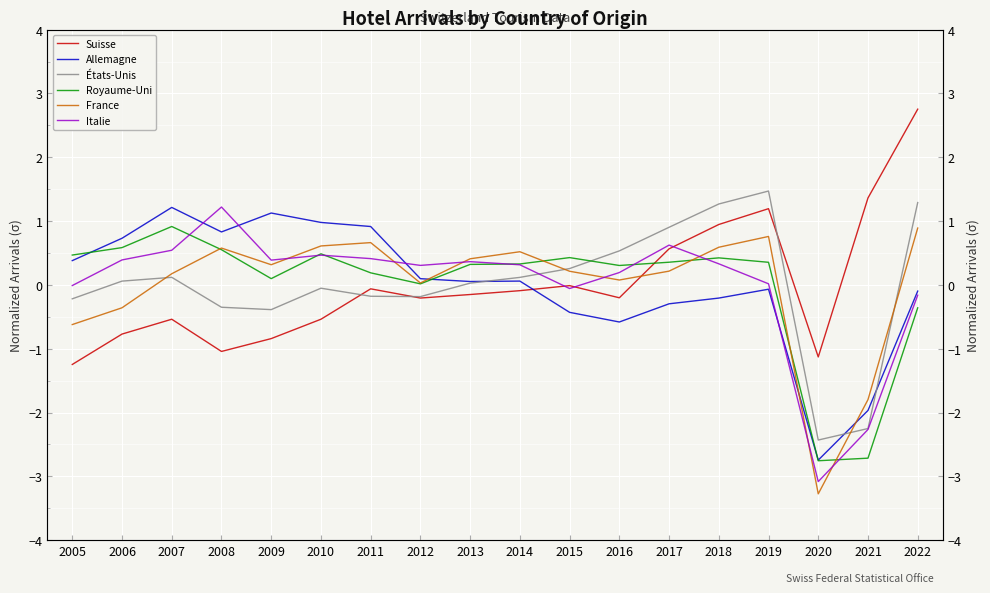

At which category does Suisse reach its first local peak?

2007